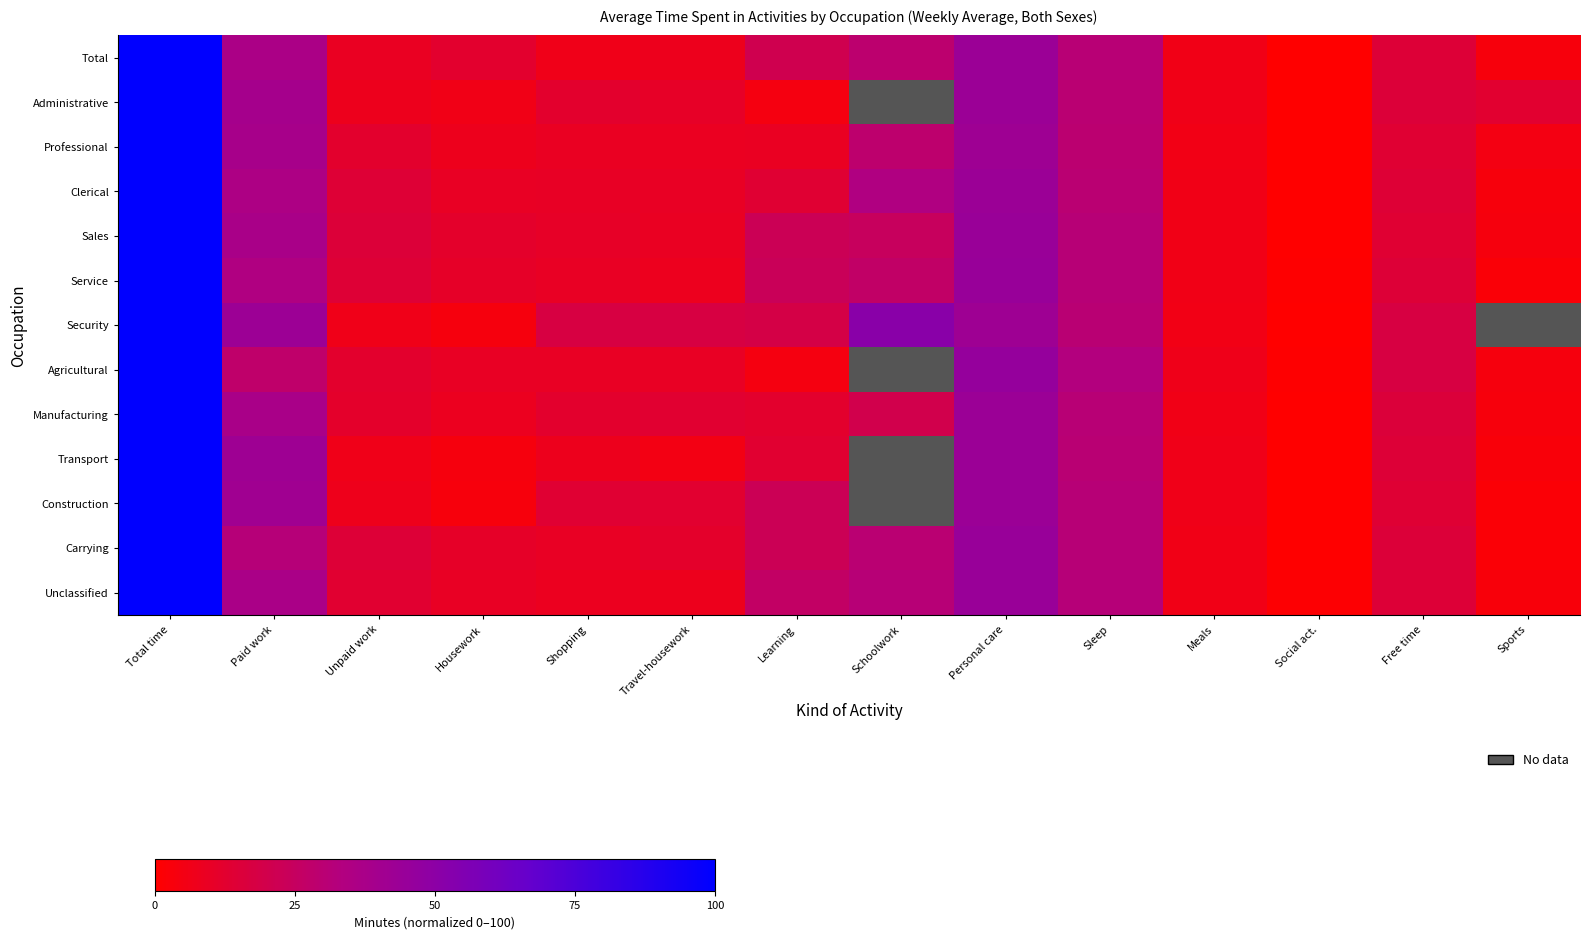

The value of Agricultural at Sleep is 11.3. True or false?

False